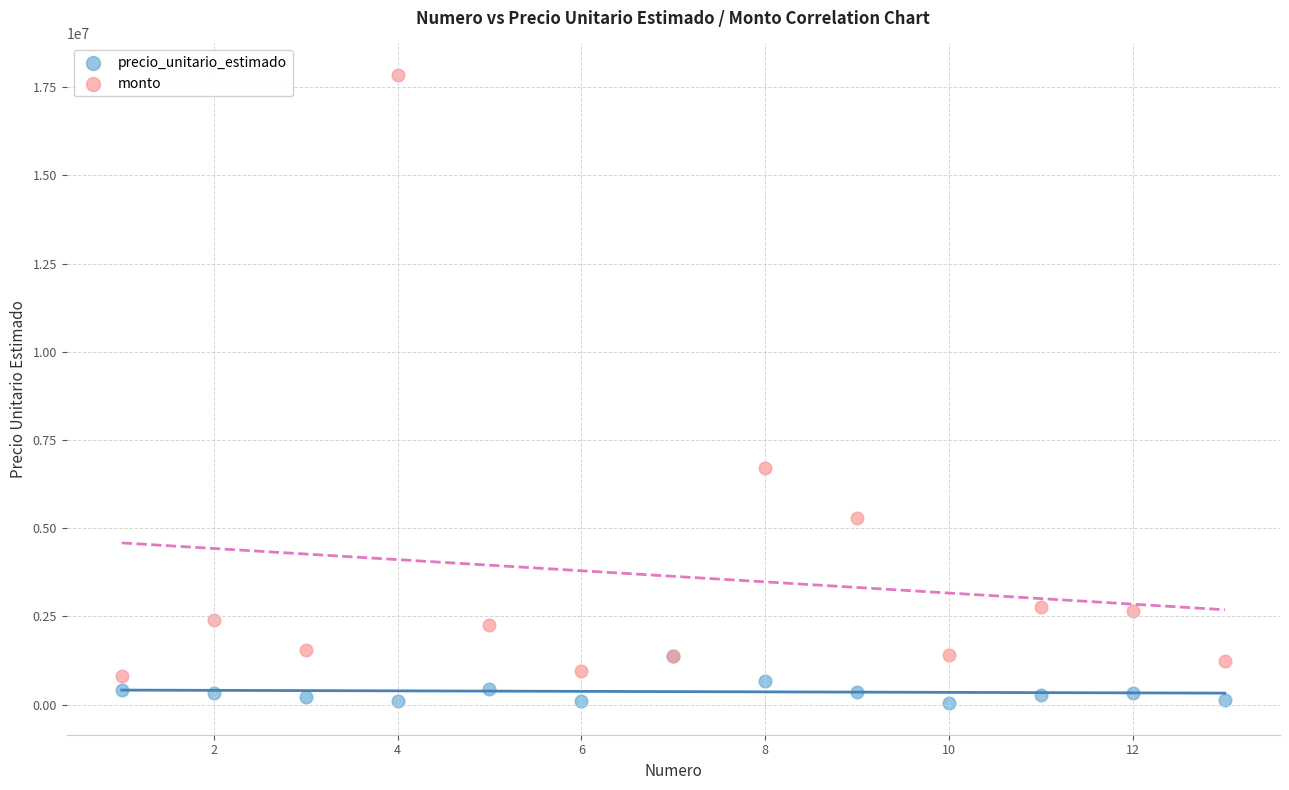

Across all series, what Y value is closest to 8943166?

6692930